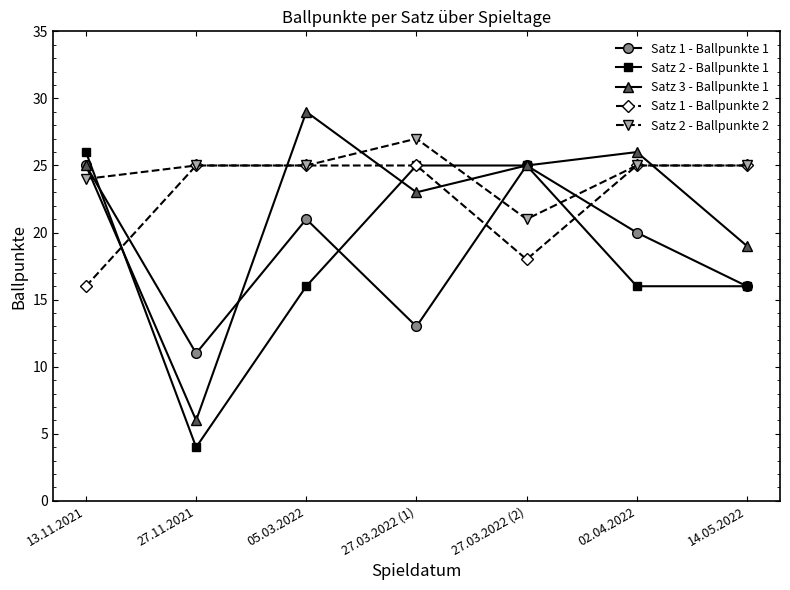

Count the number of categories in the chart.

7